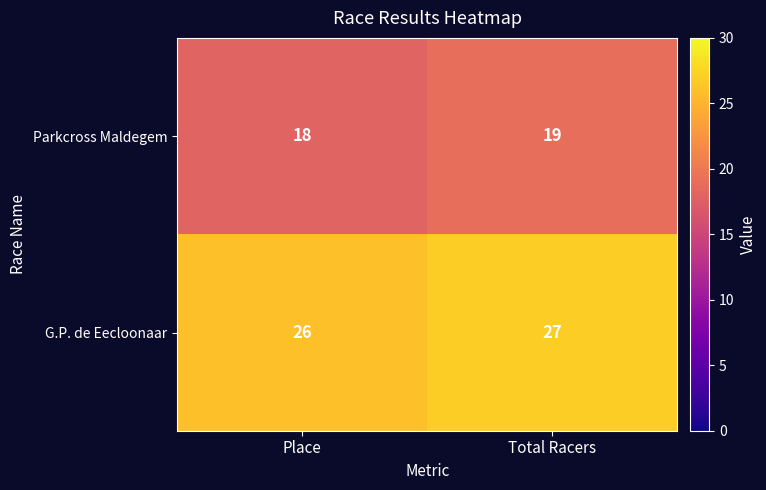

What is the smallest value displayed?

18